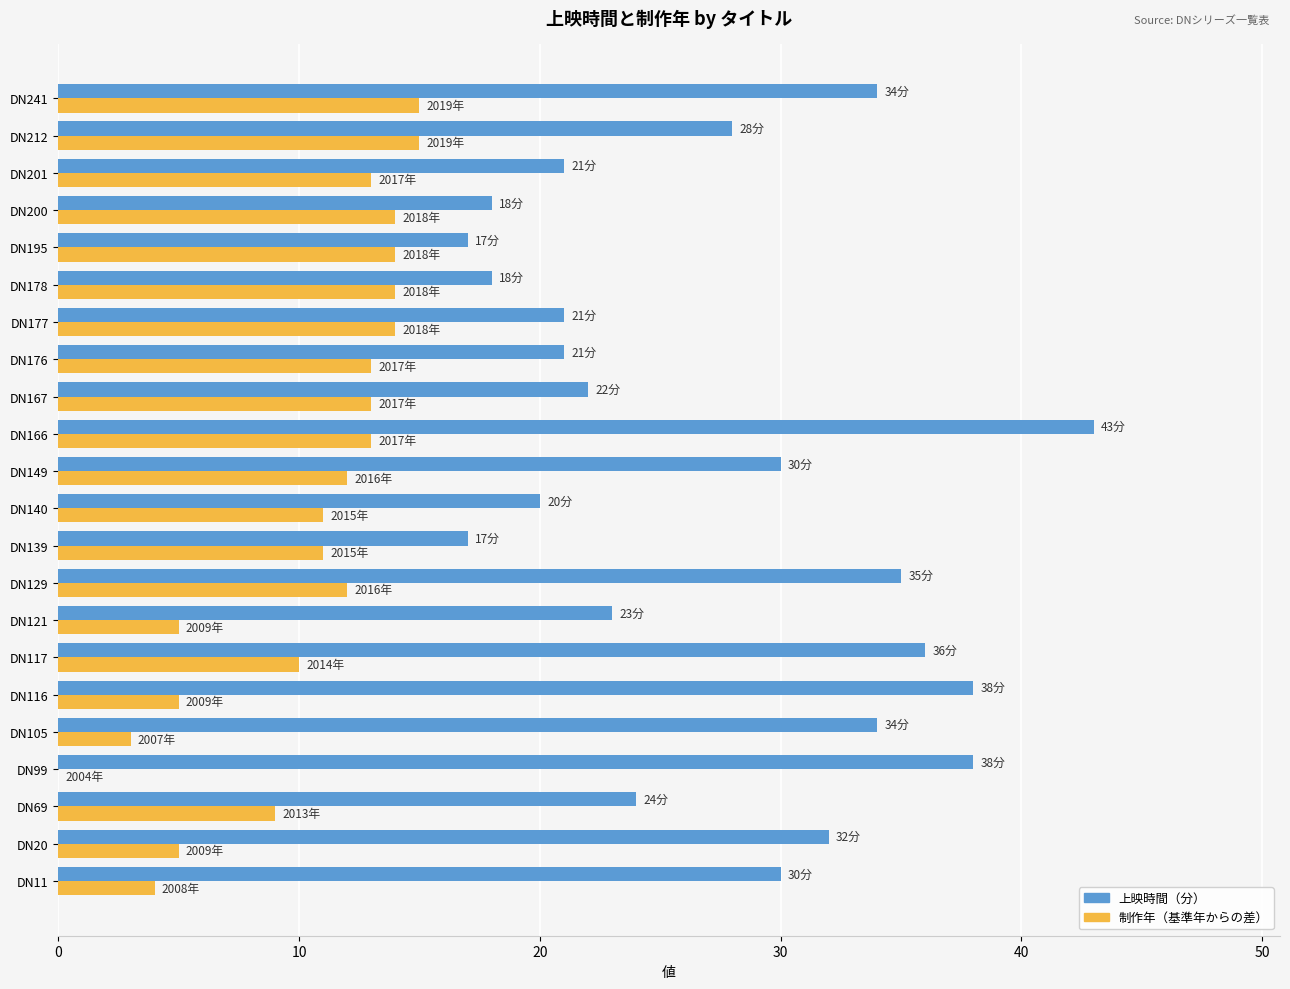

What is the approximate value of 制作年（基準年からの差） at DN166?

13